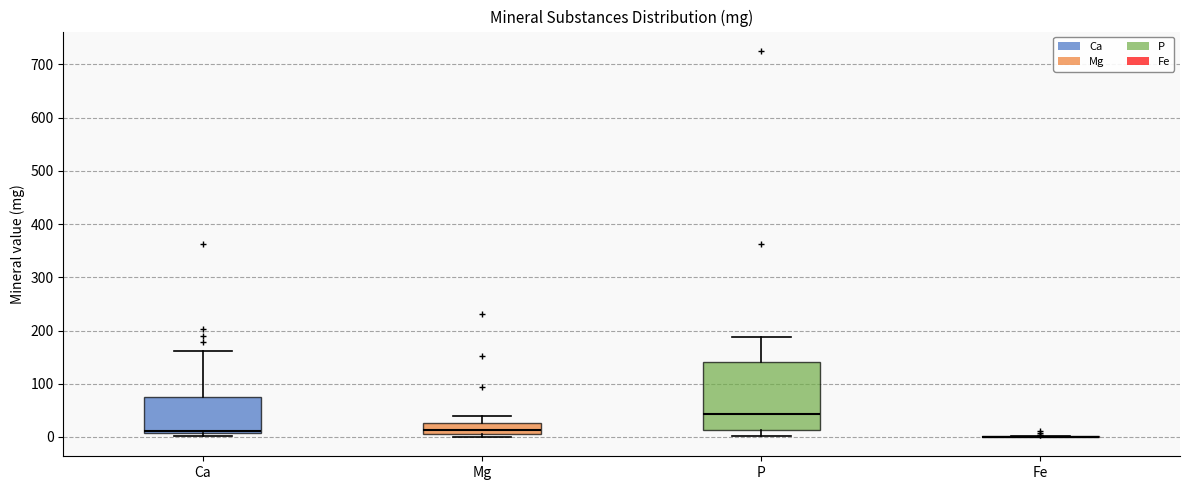

Comparing the boxes themselves (not the whiskers), which one is the tallest?

P